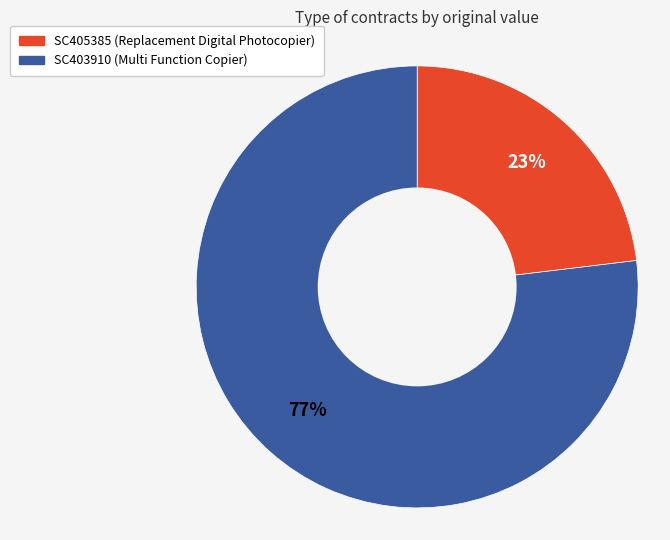

What percentage is the SC405385 slice, to the nearest percent?

23%